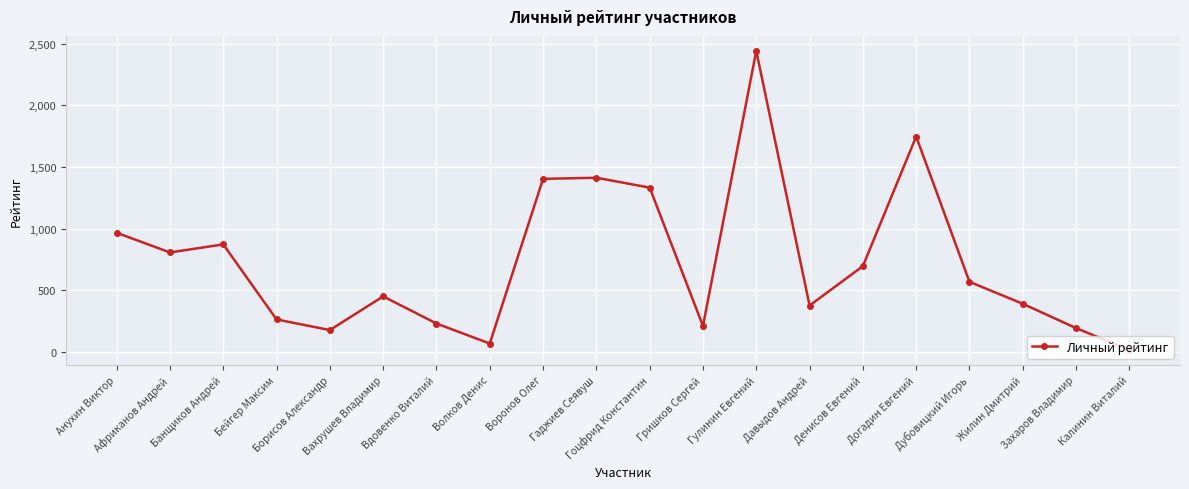

What is the average value?

732